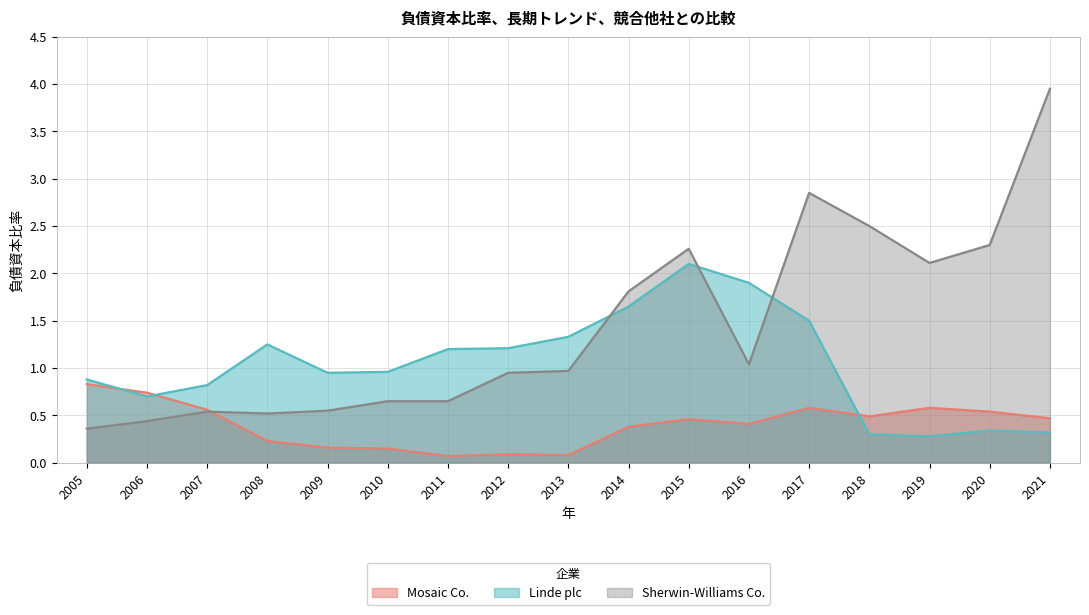

What is the difference between the highest and lowest values at 2016?

1.5